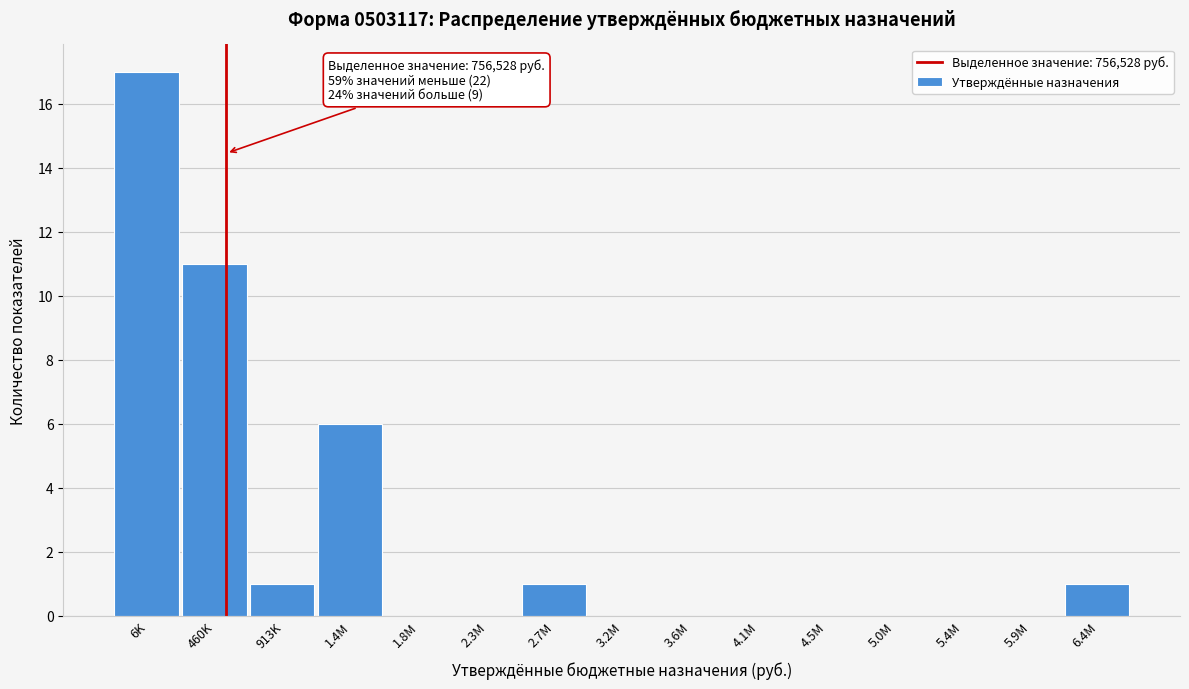

Reading left to right, transcribe all the data shown in this chart.

6K=17	460K=11	913K=1	1.4M=6	1.8M=0	2.3M=0	2.7M=1	3.2M=0	3.6M=0	4.1M=0	4.5M=0	5.0M=0	5.4M=0	5.9M=0	6.4M=1